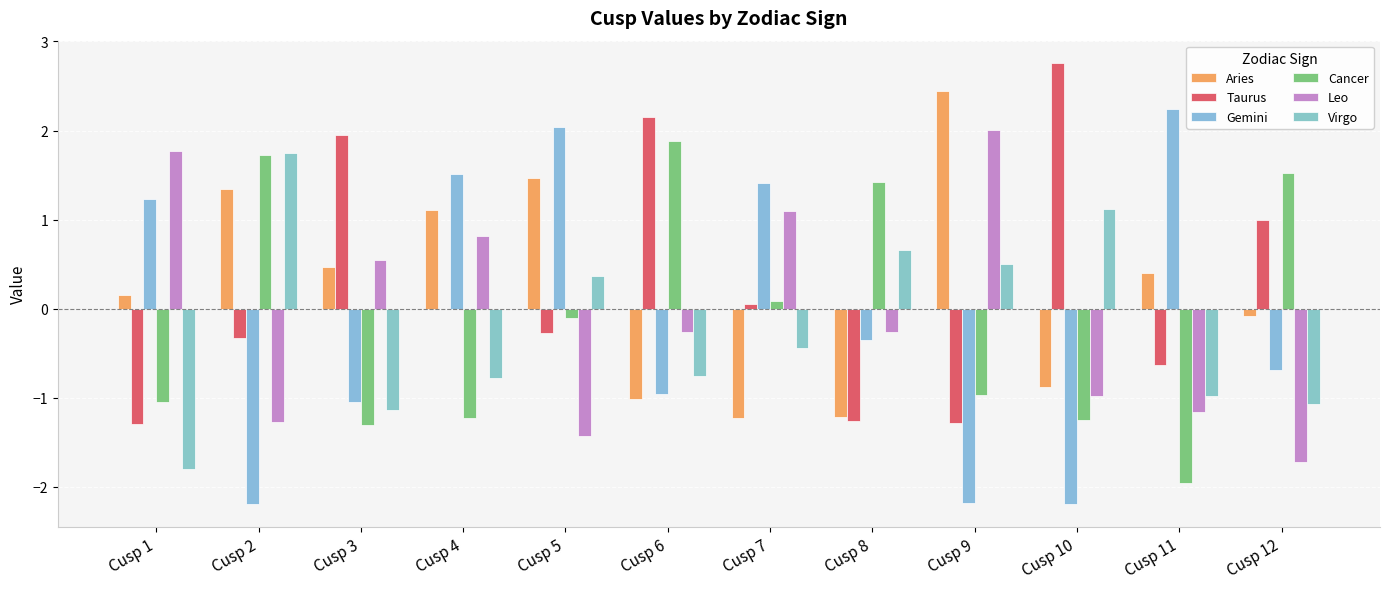

How many groups of bars are there?

12